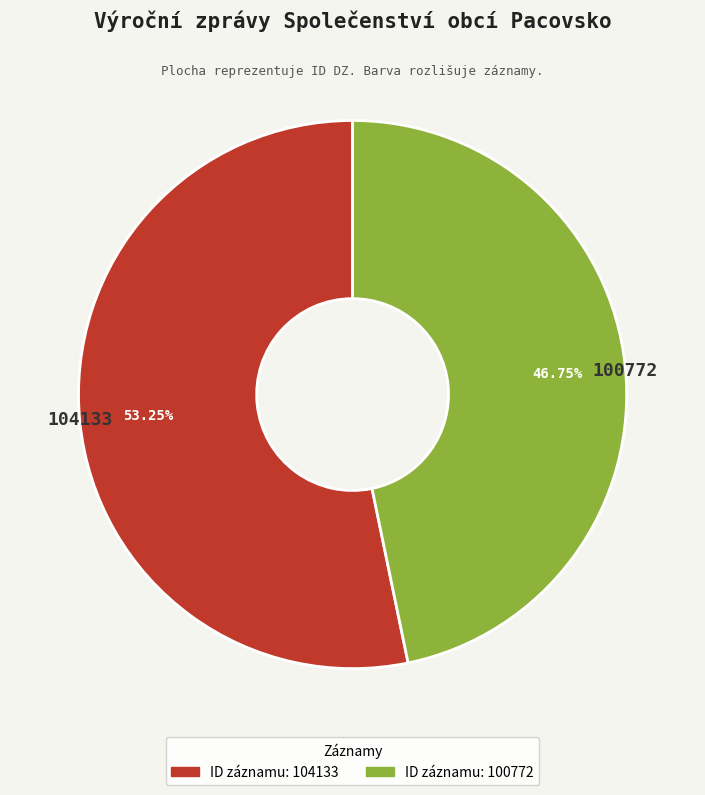

The 100772 slice represents 54% of the pie. True or false?

False